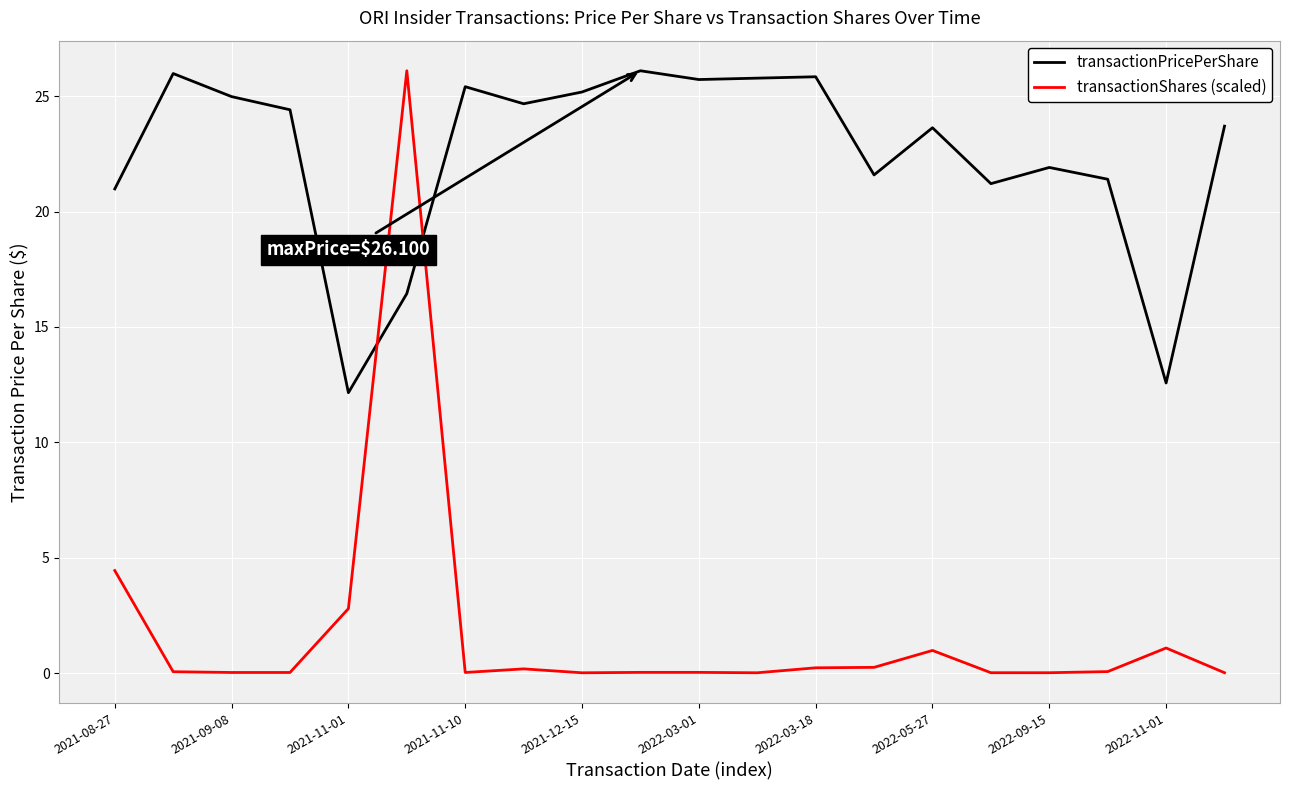

Which series has the largest total across all categories?

transactionPricePerShare